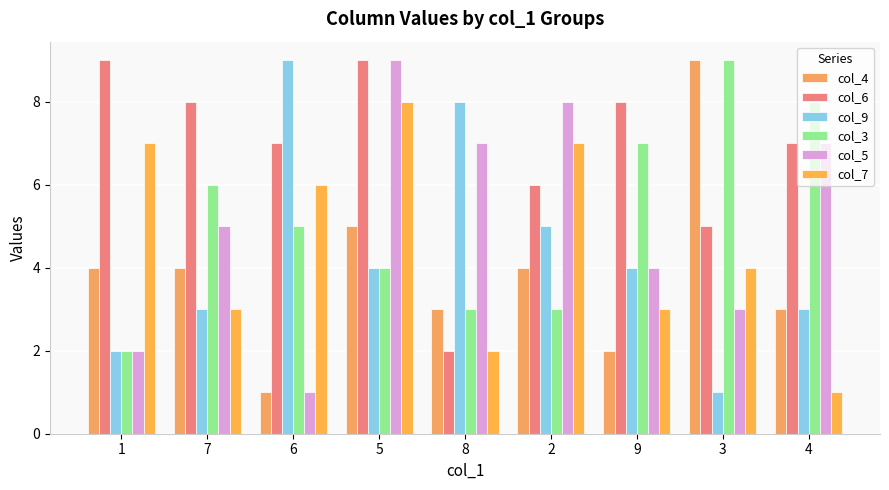

Does the chart contain stacked bars?

No